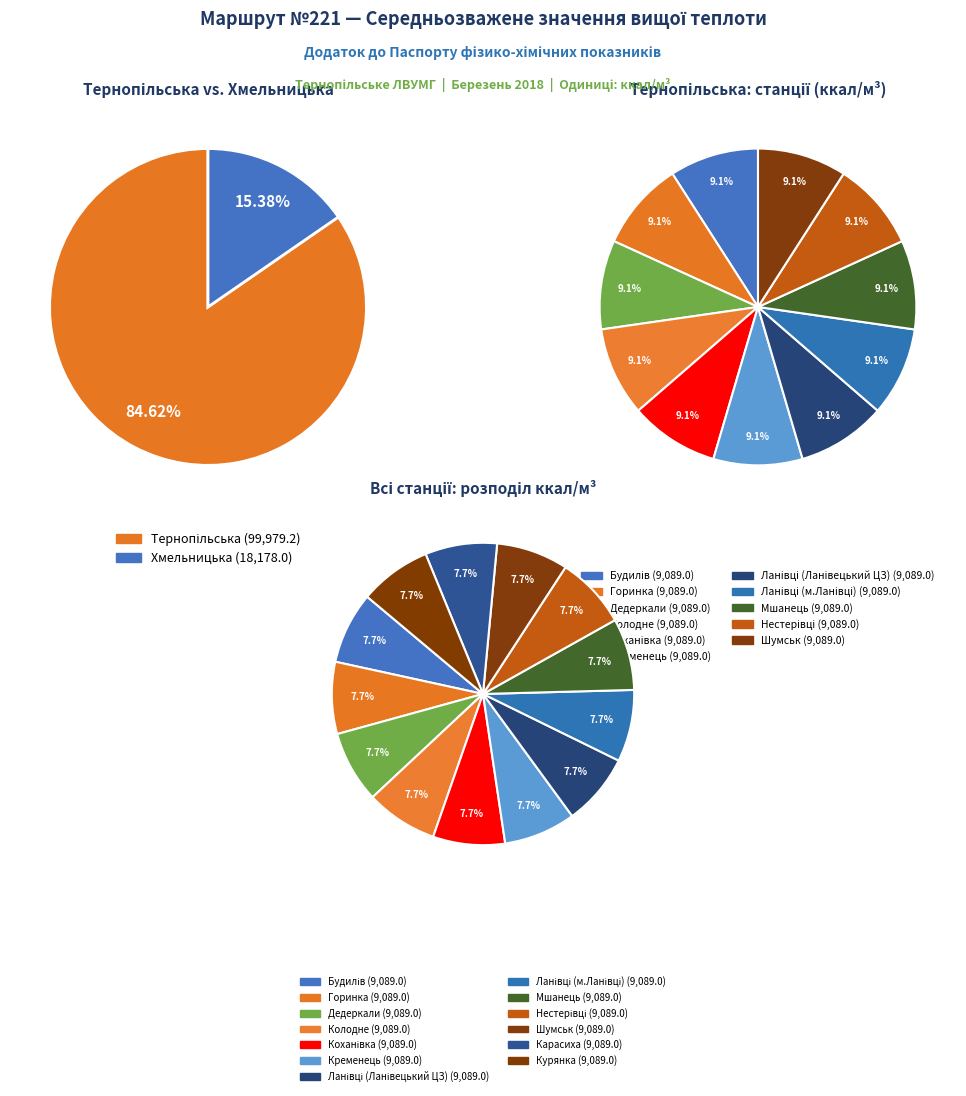

What is the ratio of the value at Ланівці (Ланівецький ЦЗ) to the value at Дедеркали?

1.0